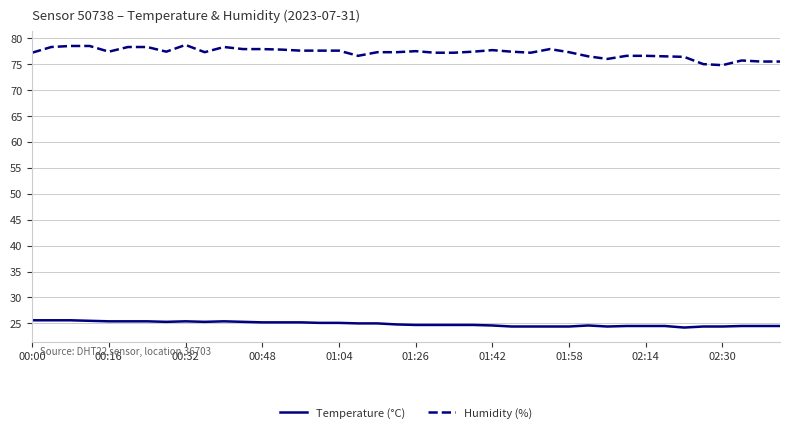

Which series has the largest range (max minus min)?

Humidity (%)